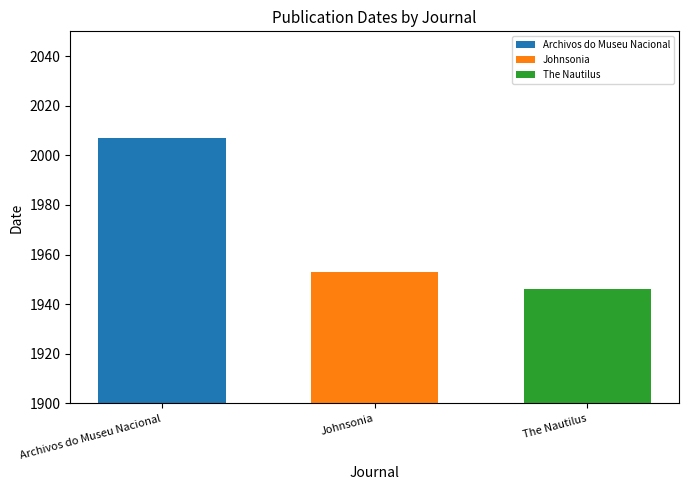

Is it true that Archivos do Museu Nacional equals 2007 at Johnsonia?

True